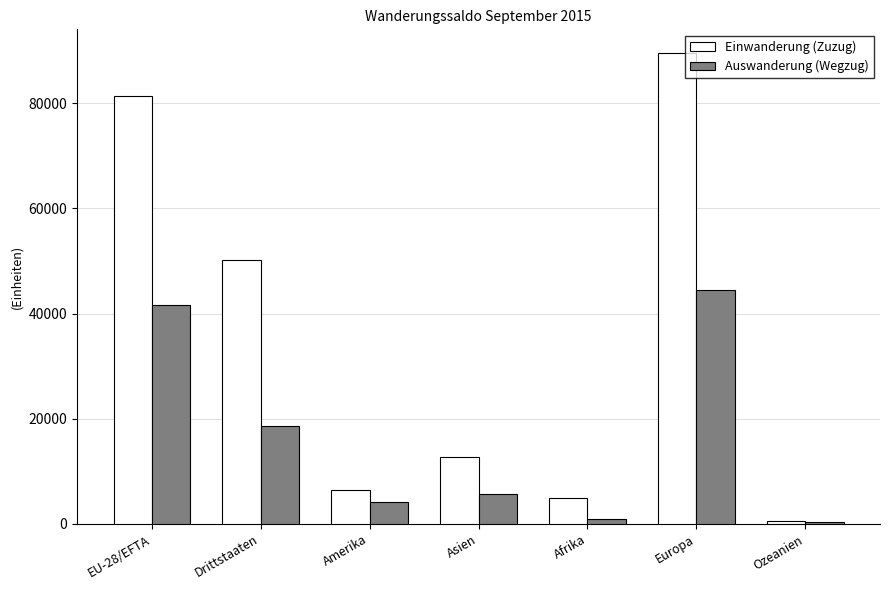

Read the Auswanderung (Wegzug) value at Europa, to the nearest 50.

44450